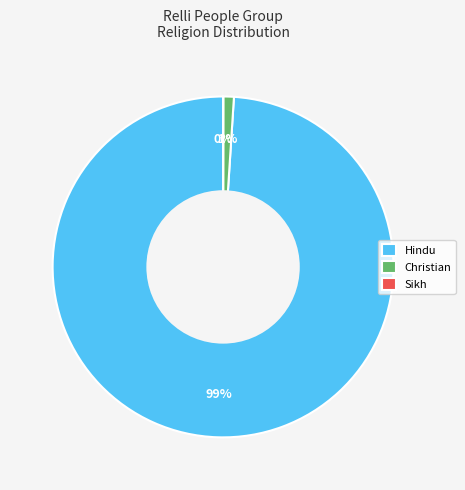

To the nearest percent, what portion does Hindu represent?

99%